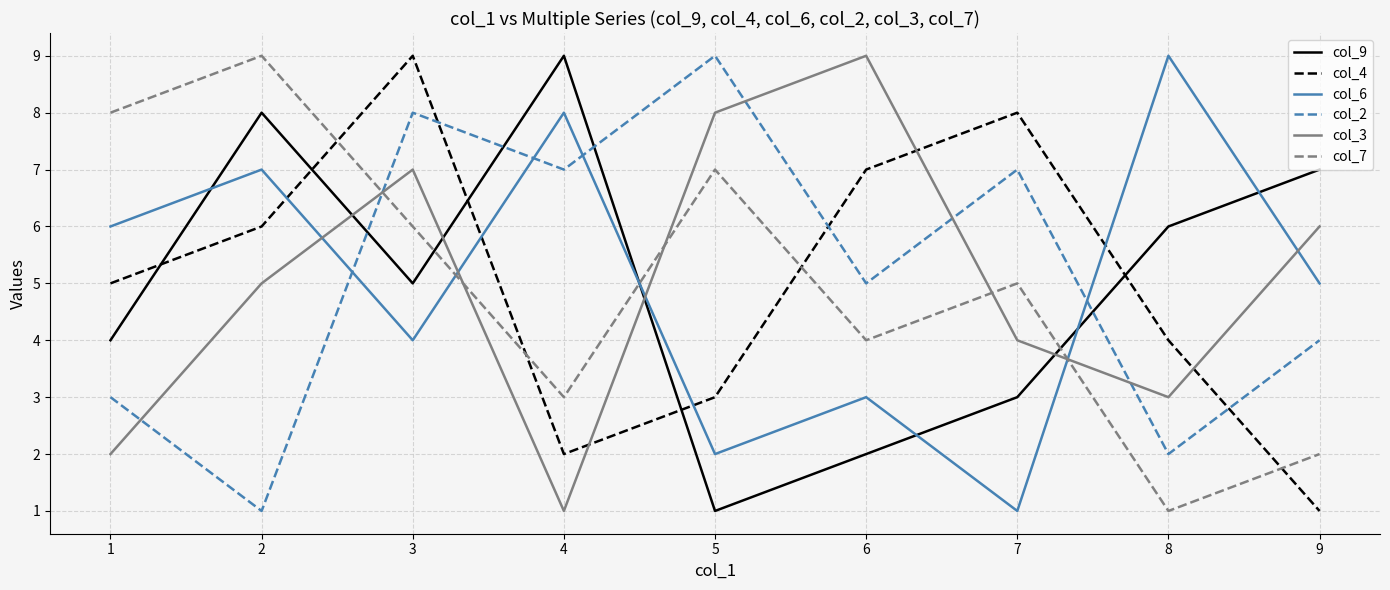

True or false: col_3 has a value of 8 at 5.

True